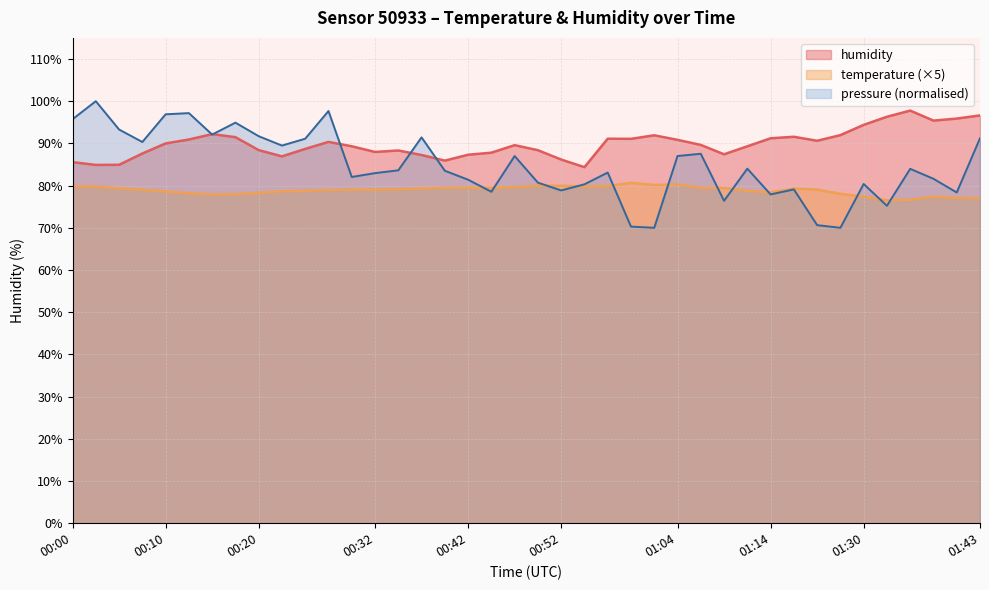

Which category has the lowest value across all series?

01:32